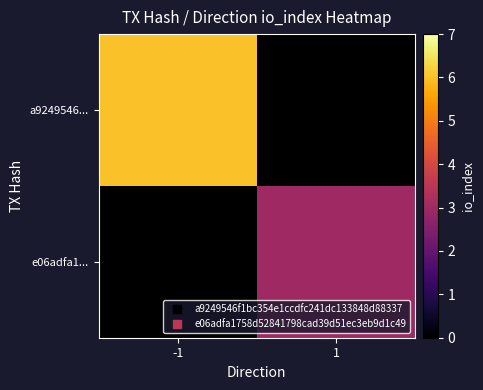

At which category does the chart reach its minimum across all series?

1